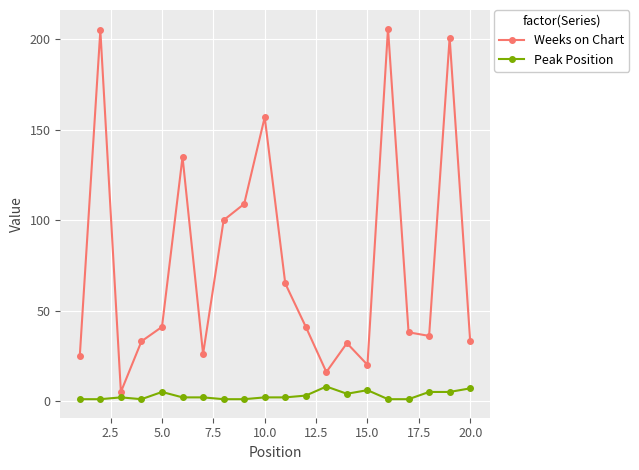

Rank the series by their maximum value, from lowest to highest.

Peak Position, Weeks on Chart